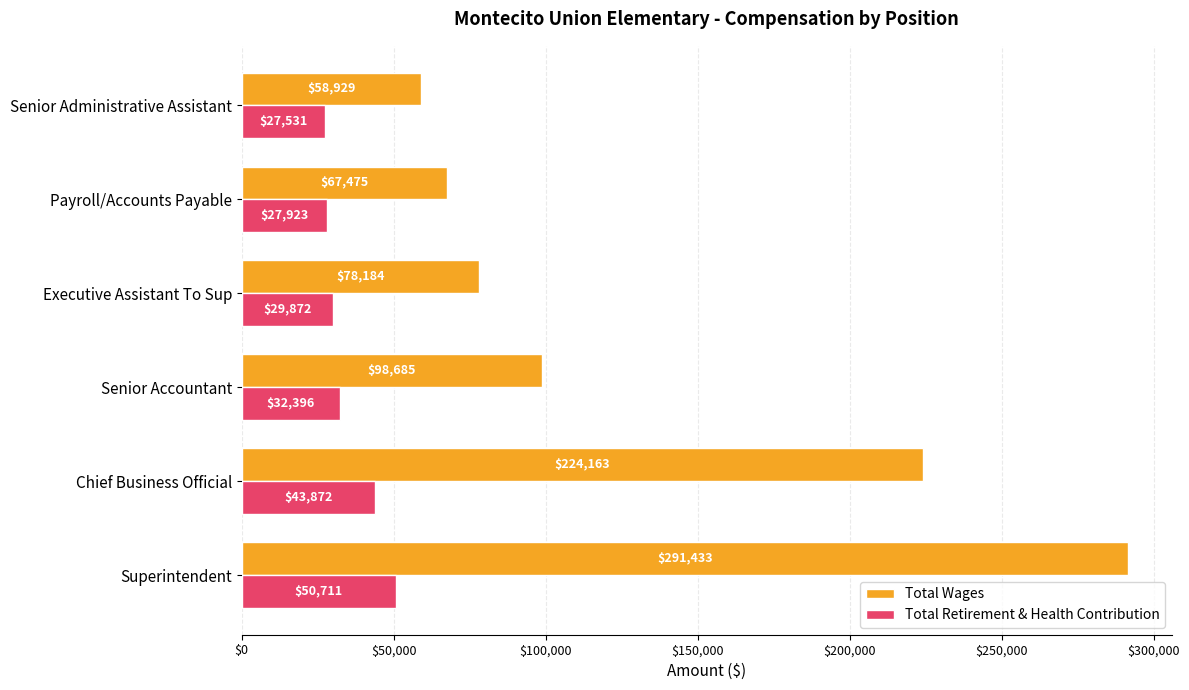

What value does the Total Wages series have at Superintendent, to the nearest 100?

291400